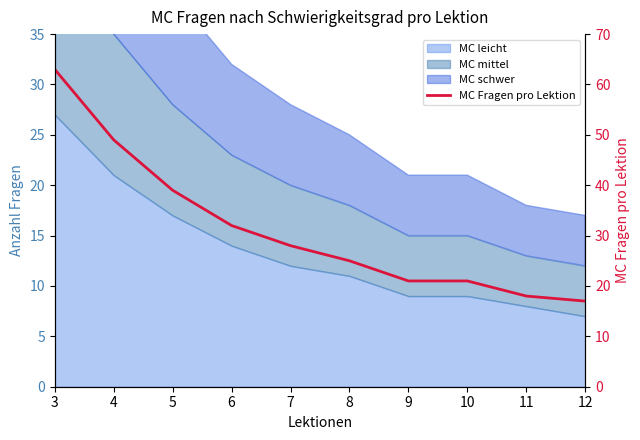

Is it true that the value at 8 is 25?

True